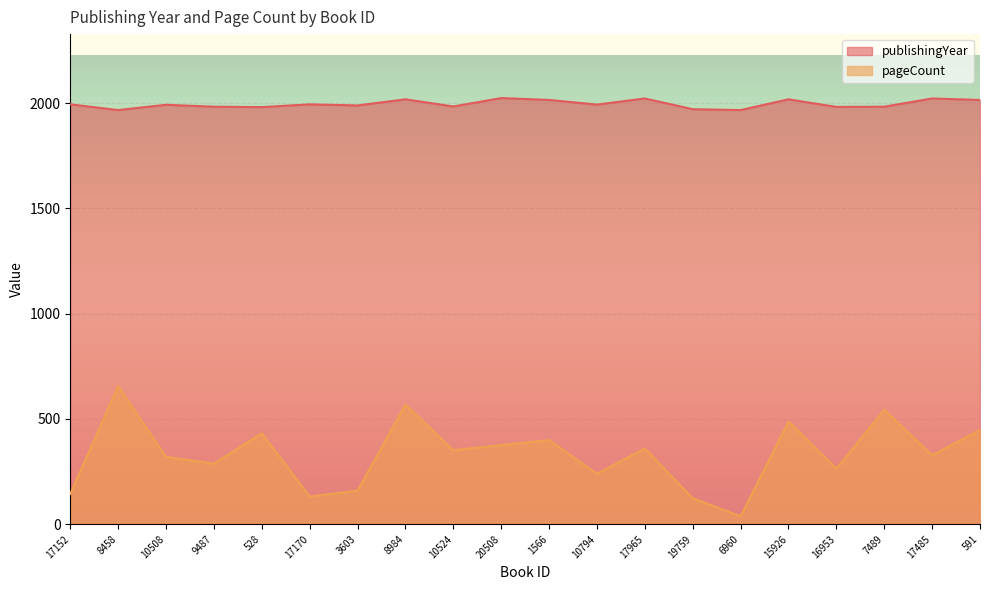

True or false: publishingYear has a value of 886 at 7489.

False